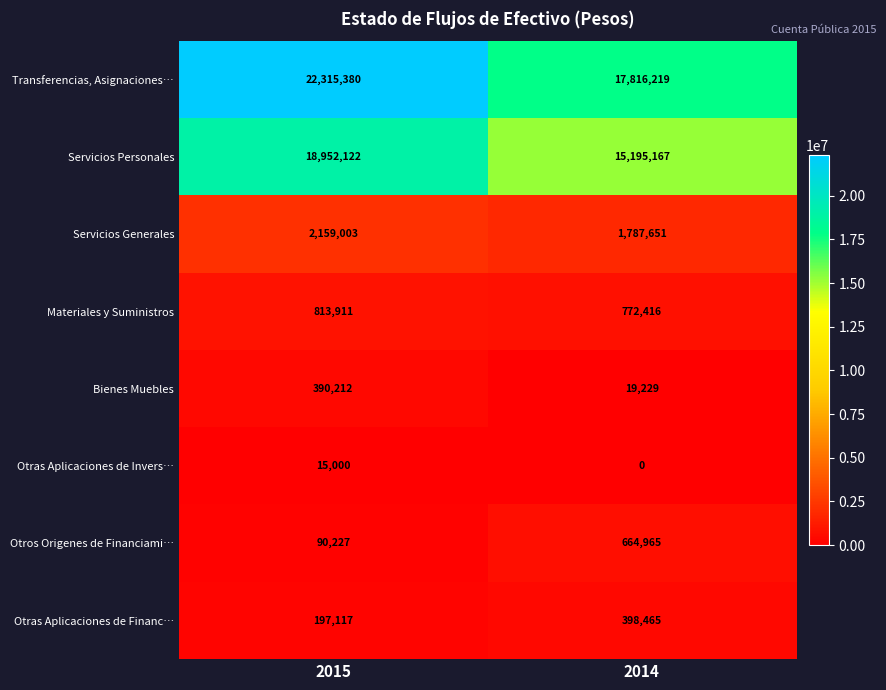

The Otros Origenes de Financiami… series shows 33189 at 2015. True or false?

False